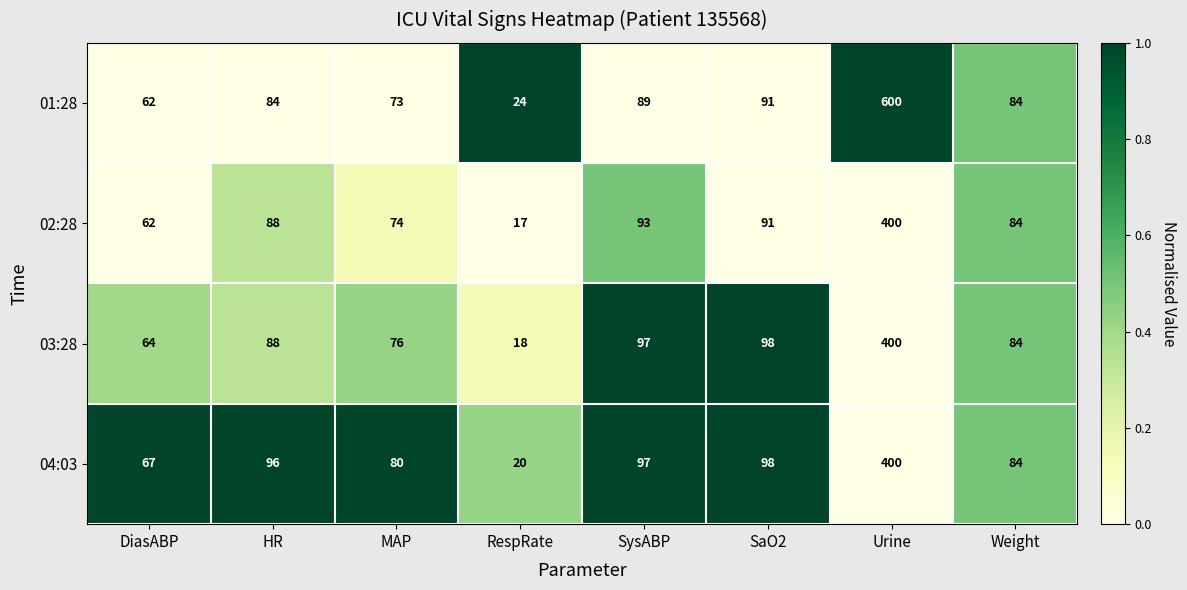

At RespRate, list the series in order from smallest to largest.

02:28, 03:28, 04:03, 01:28